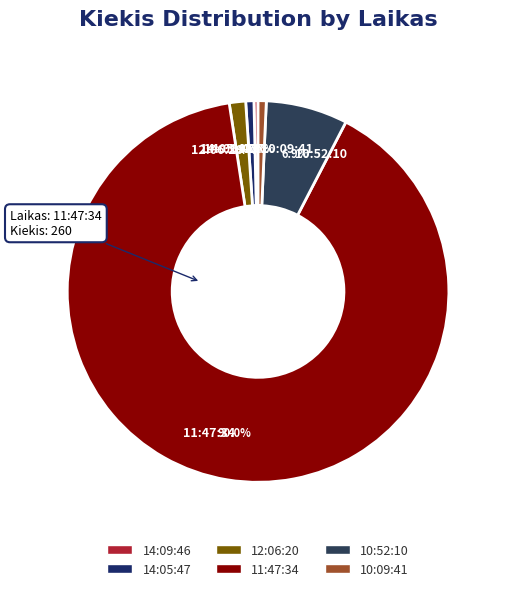

Which slice is the largest?

11:47:34